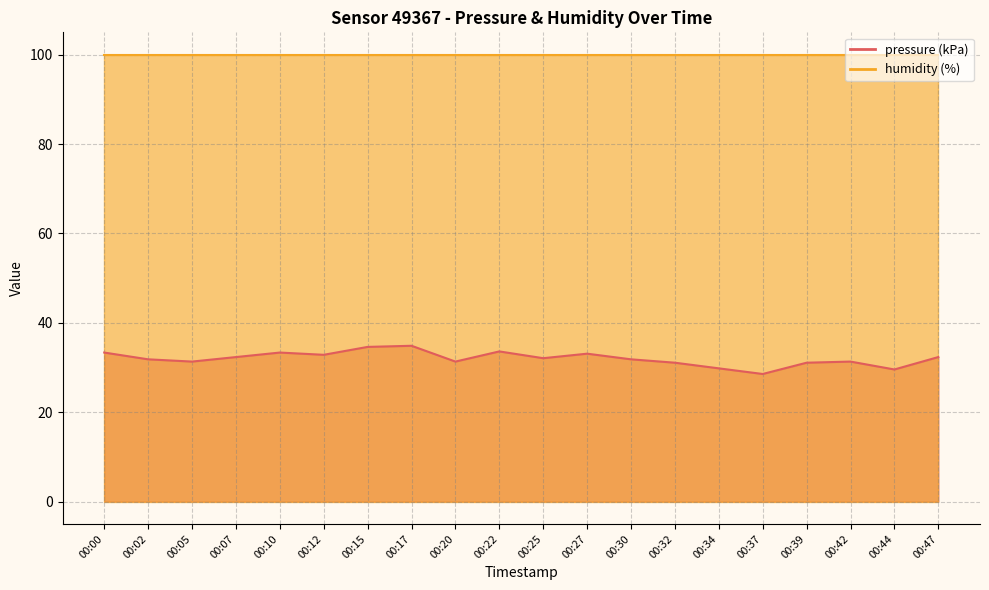

What is the ratio of the value at 00:07 to the value at 00:12?

1.0